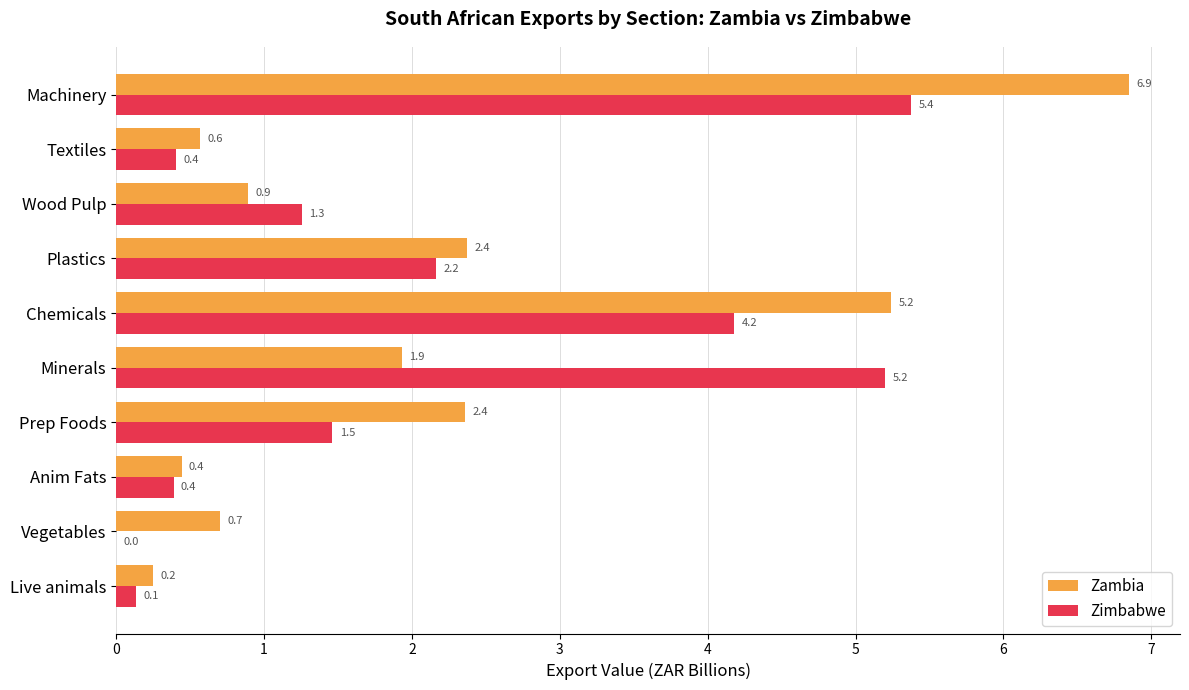

What are all the series names shown in the legend?

Zambia, Zimbabwe